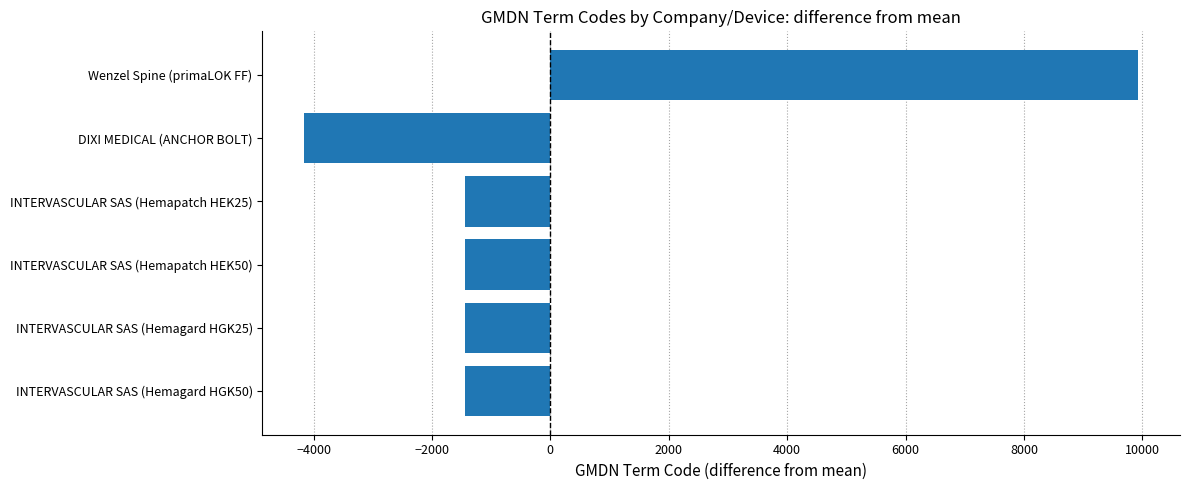

Count the number of values greater than -1442.

1